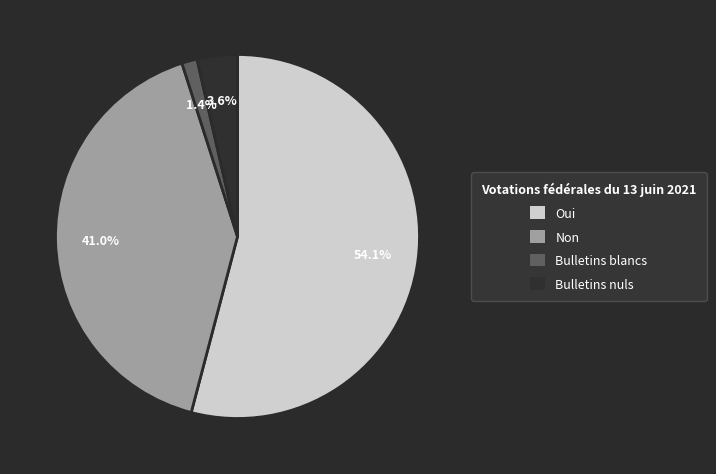

Which category has the smallest portion of the pie?

Bulletins blancs